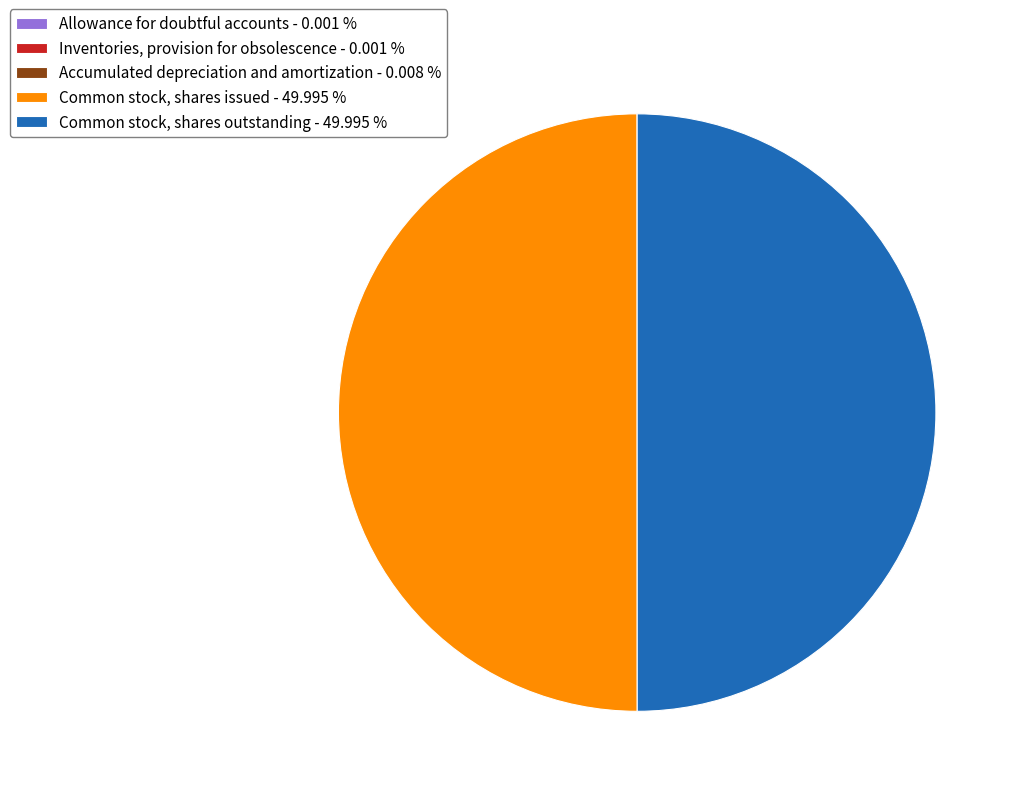

Do Common stock, shares issued - 49.995 % and Common stock, shares outstanding - 49.995 % together represent more than half of the pie?

Yes